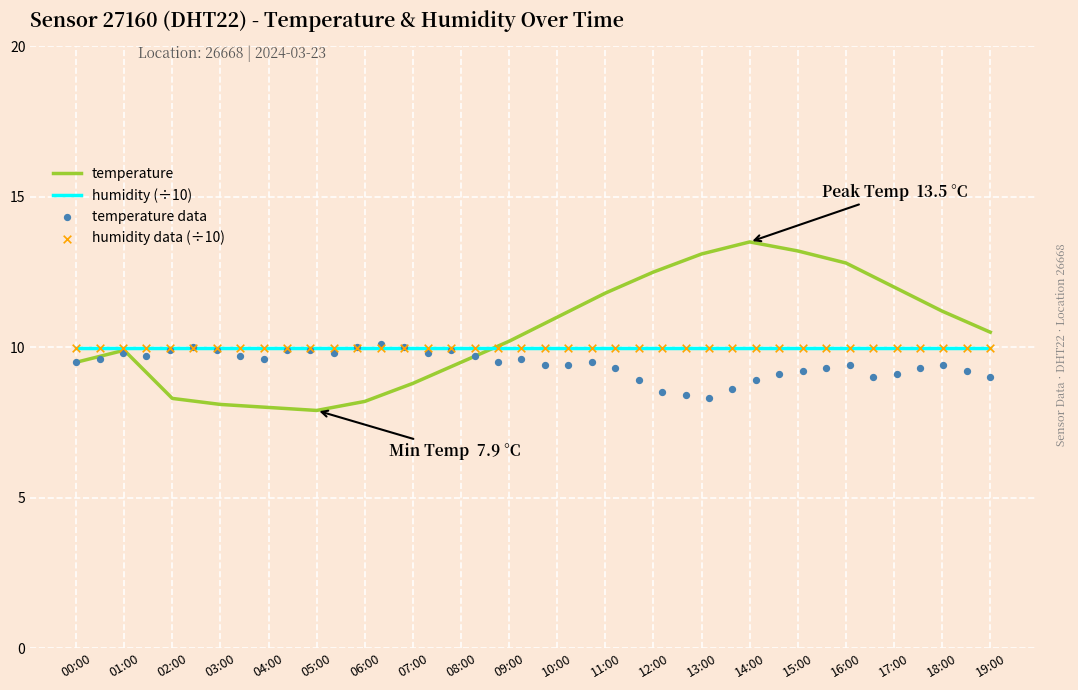

Between 08:00 and 12:00, which is larger?

12:00